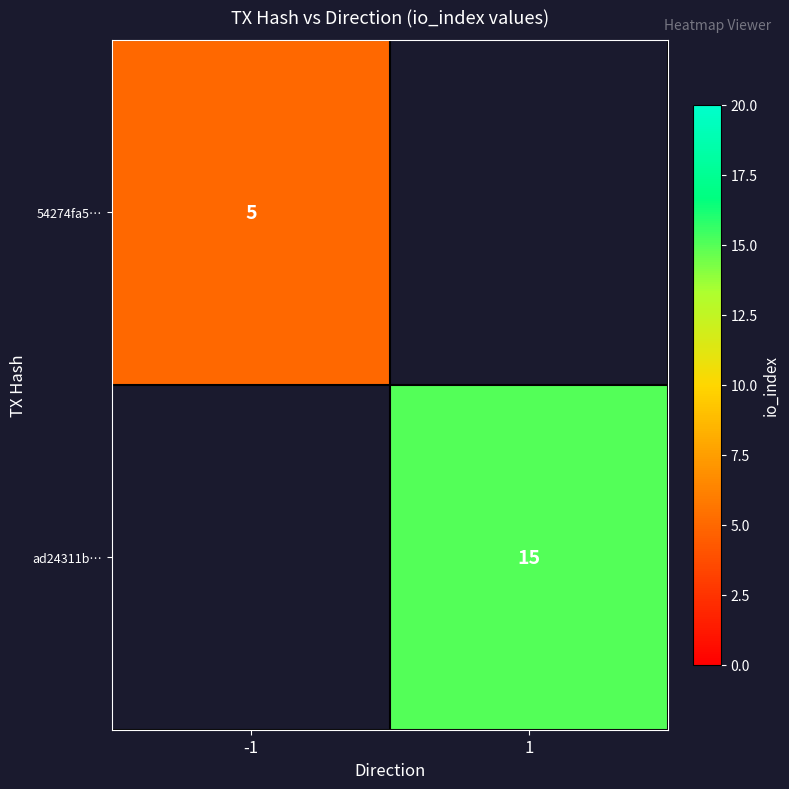

The ad24311b… series shows 22 at 1. True or false?

False